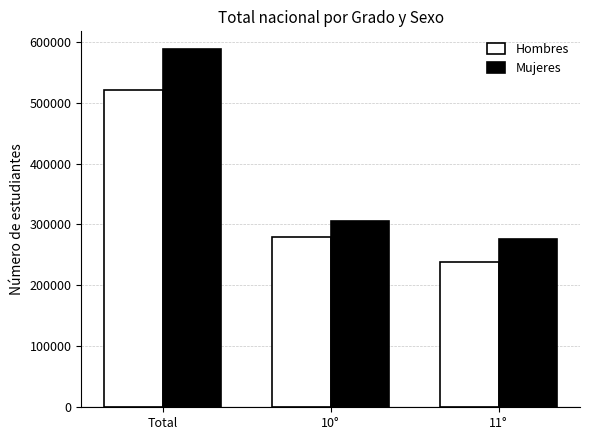

Does the chart contain any negative values?

No